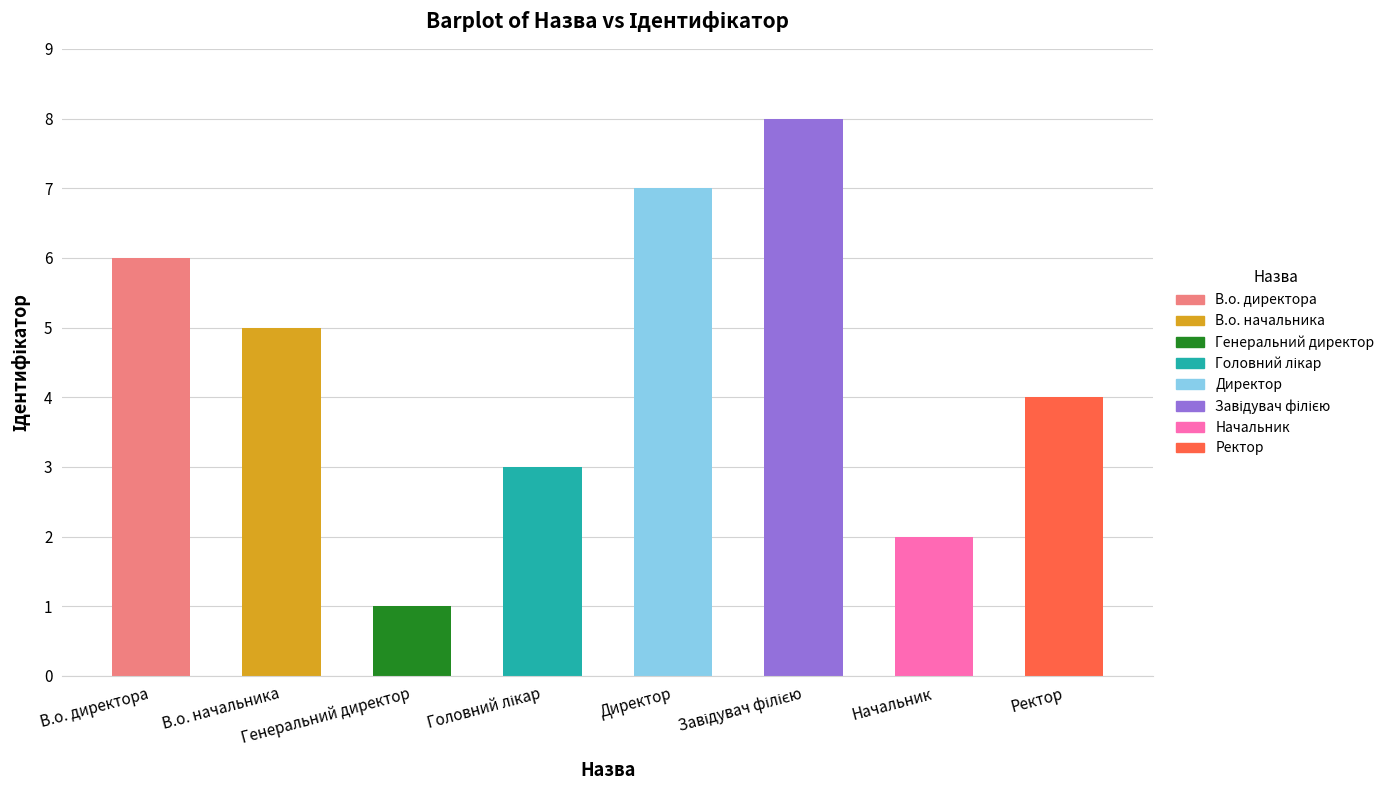

What is the label of the 7th bar from the left?

Начальник